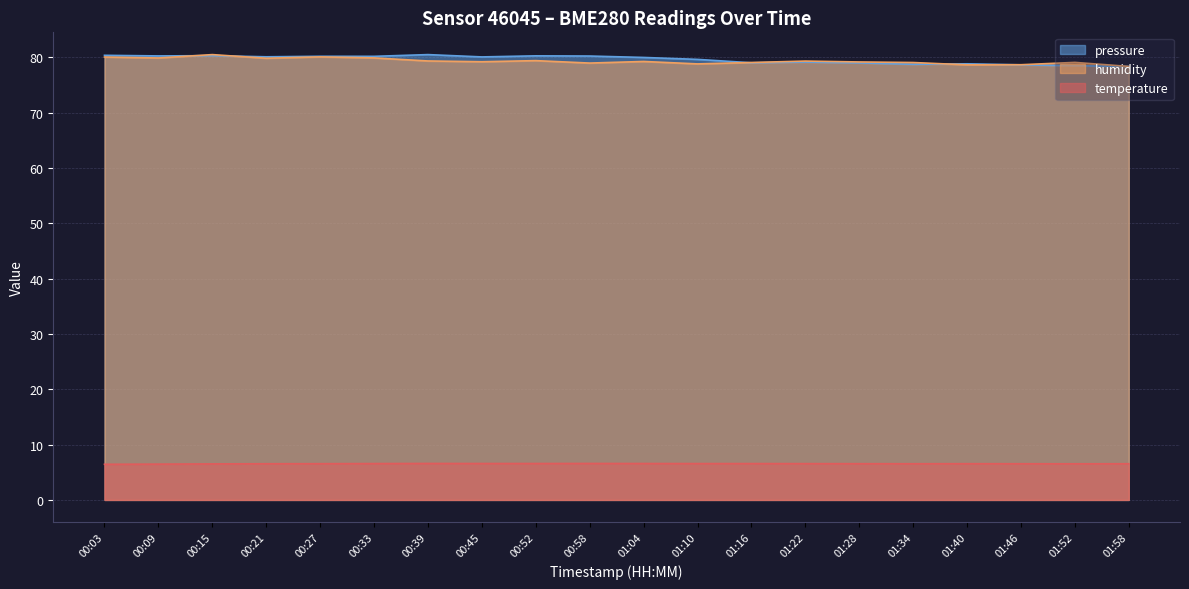

True or false: temperature has more than 1 interior local peaks.

True